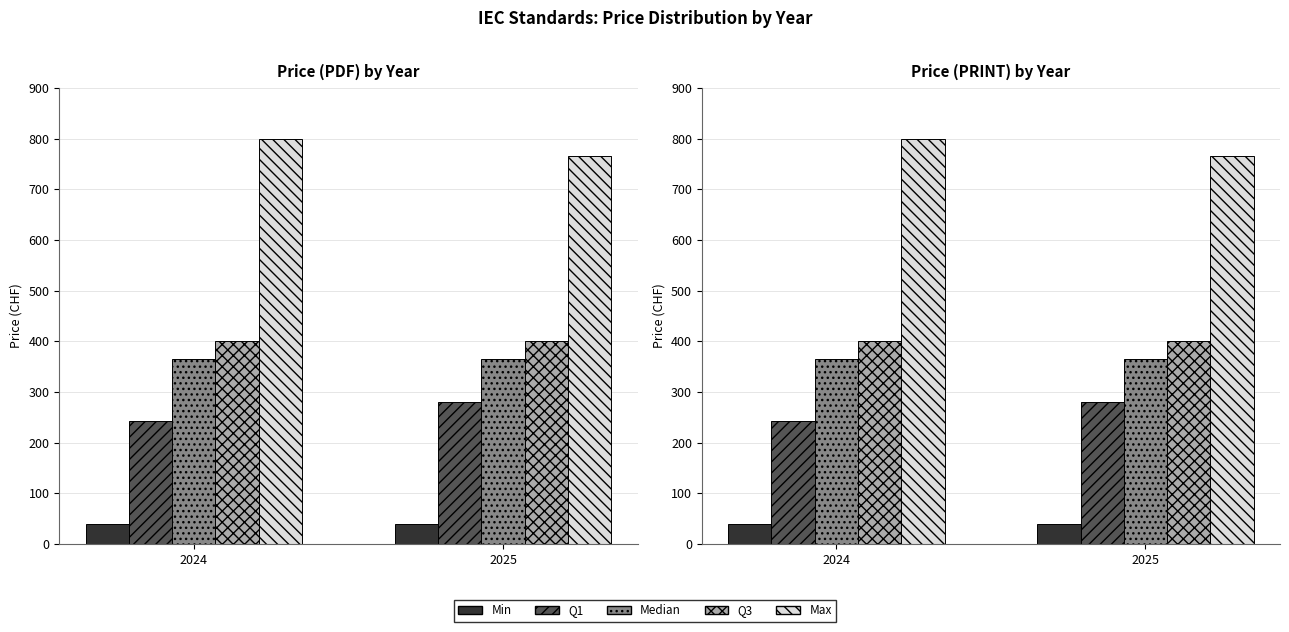

At how many categories does at least one series exceed 578?

2